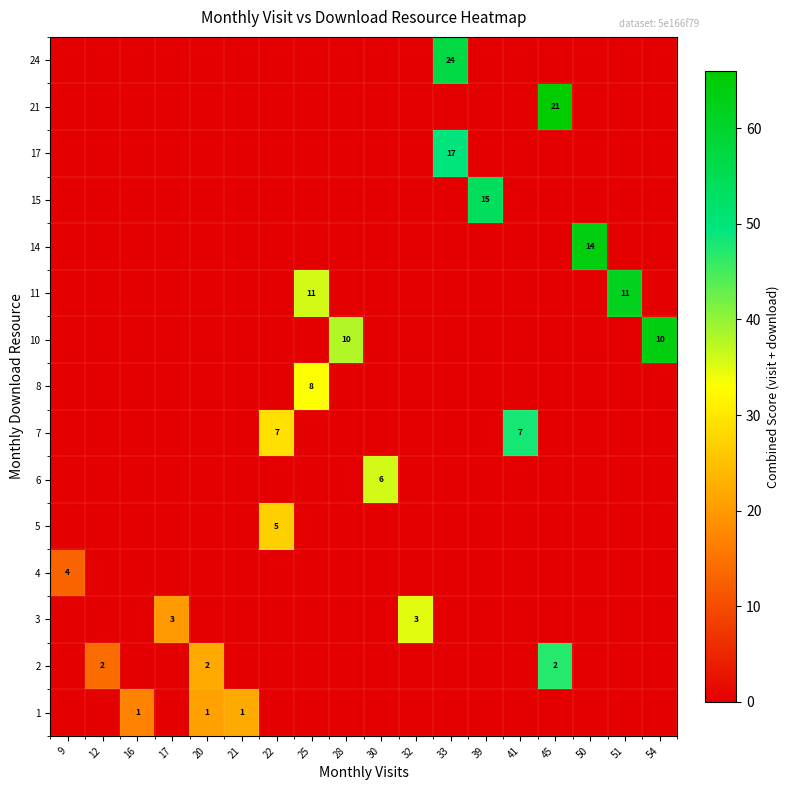

The value of 17 at 12 is 33. True or false?

False